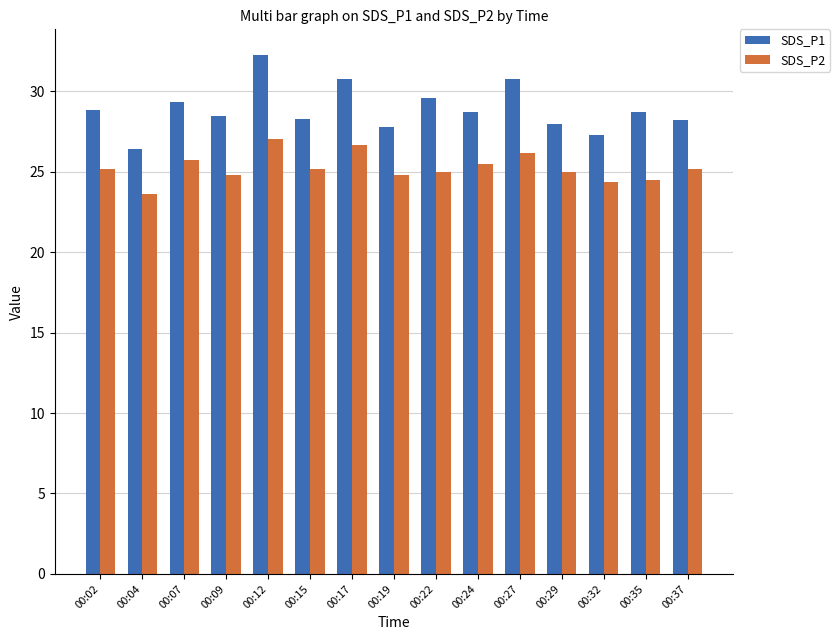

True or false: SDS_P2 has a value of 34.4 at 00:19.

False